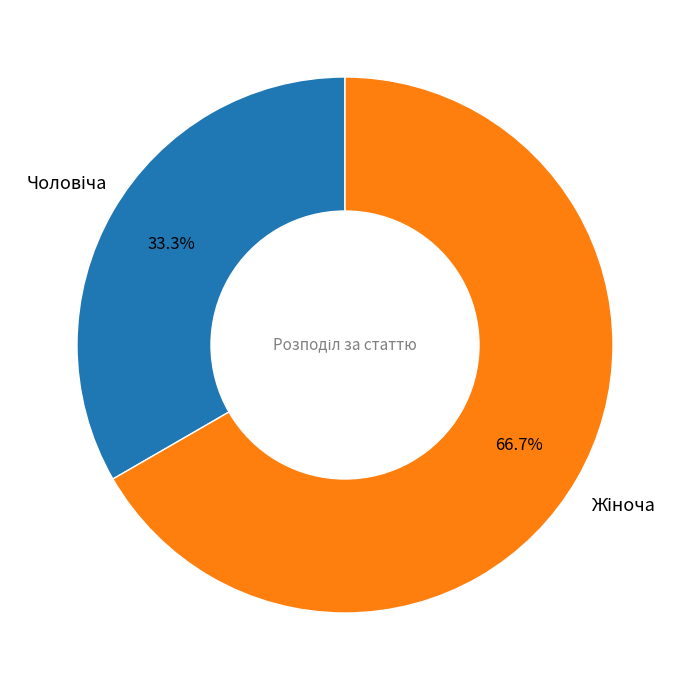

Is there a majority slice in this chart?

Yes